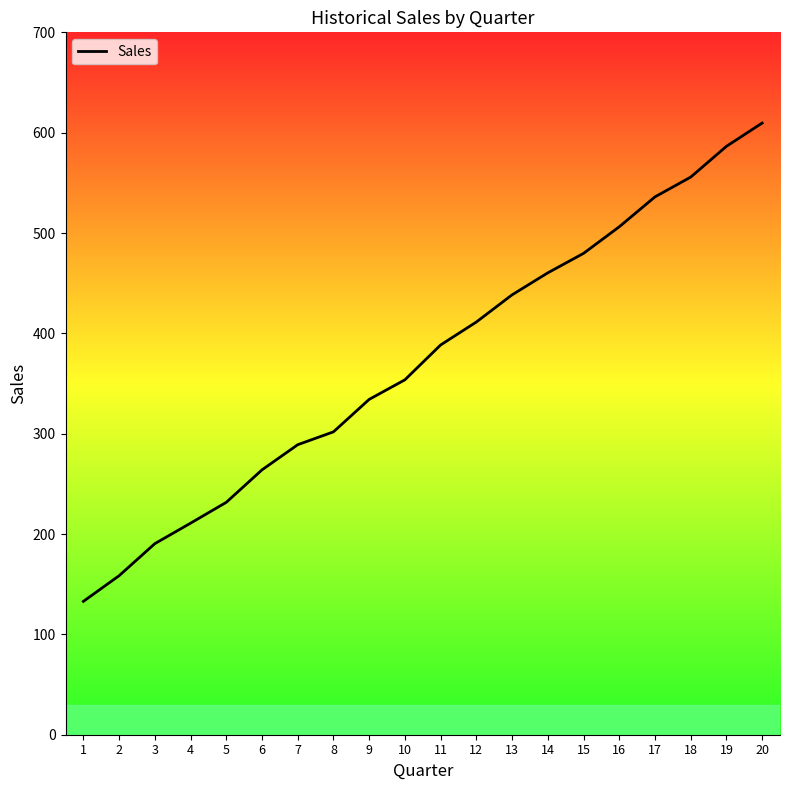

What is the difference between the maximum and second lowest values?

451.1